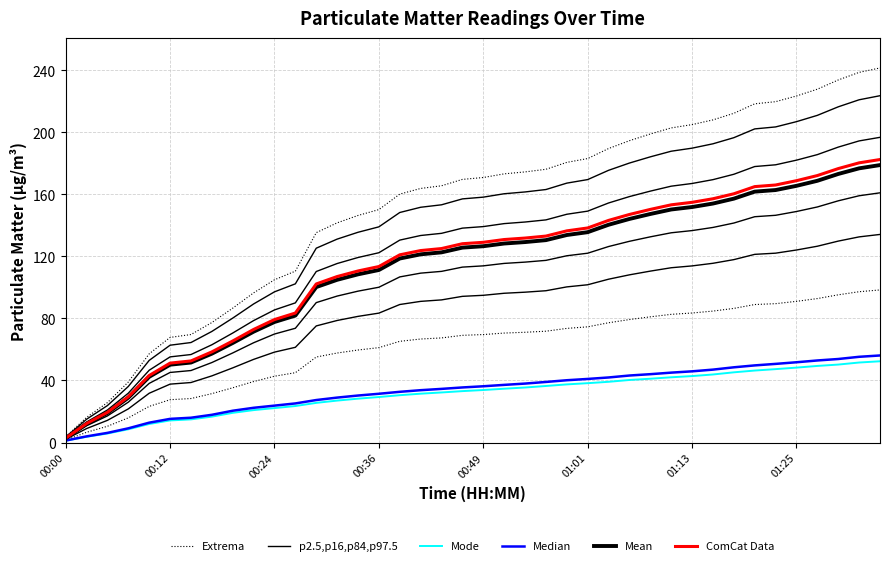

Which has a higher value, 01:01 or 00:49?

01:01